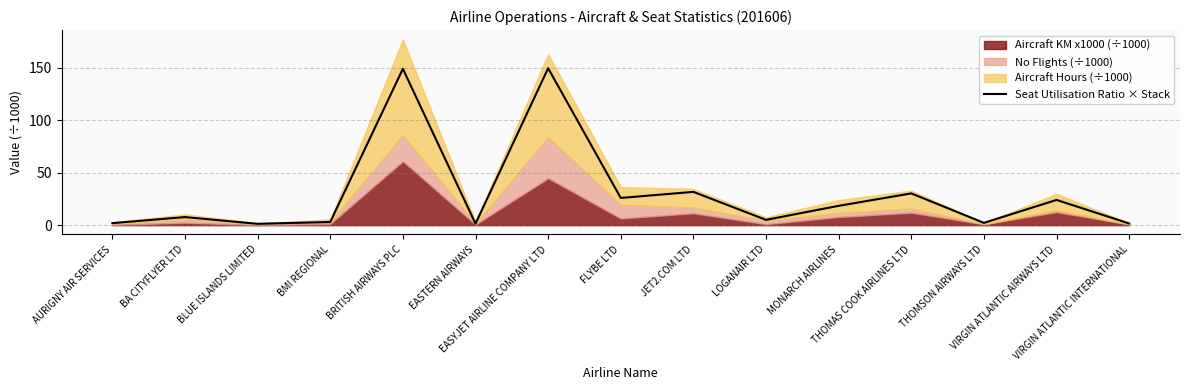

How many lines are shown in the chart?

1